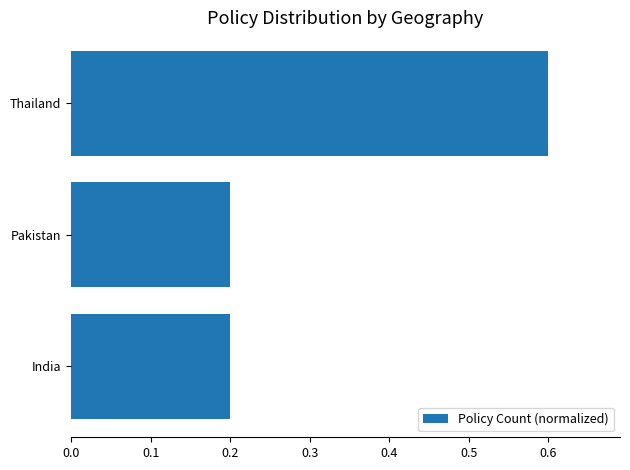

Are the bars grouped side by side (vs. stacked)?

No